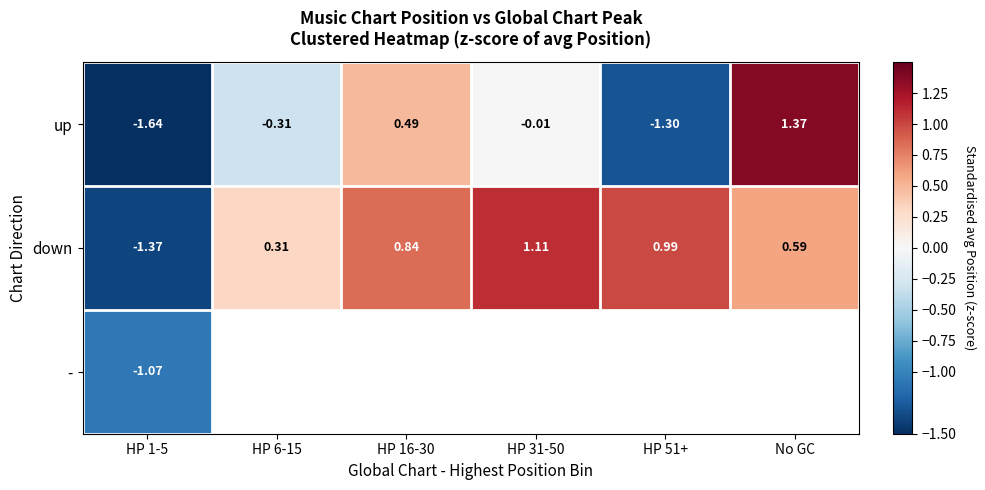

What is the spread (max minus min) of values at HP 6-15?

0.6